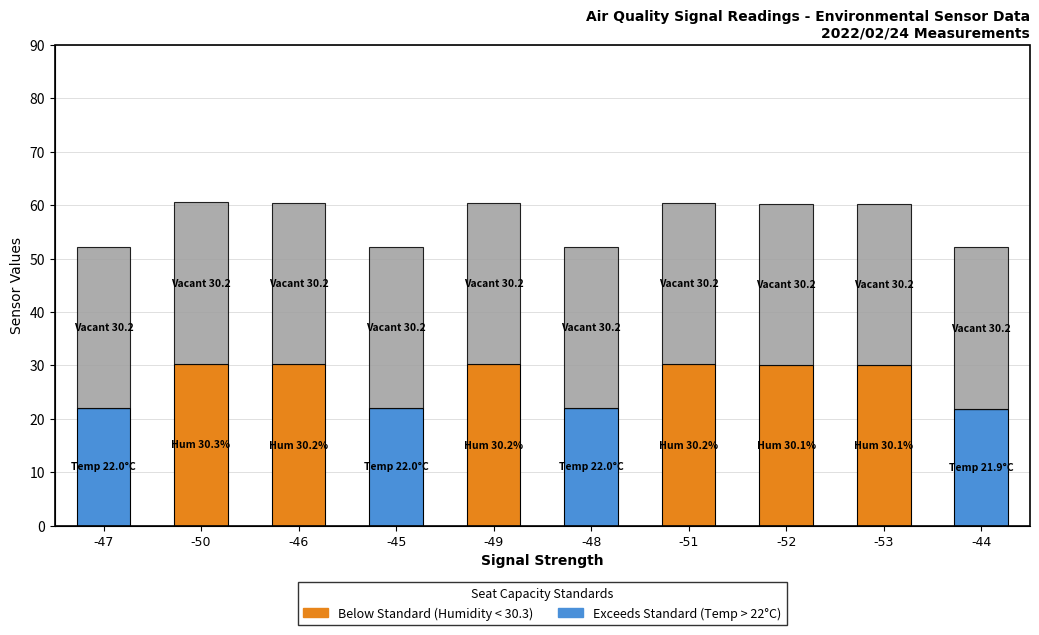

What is the total value across all series at -48?

52.2